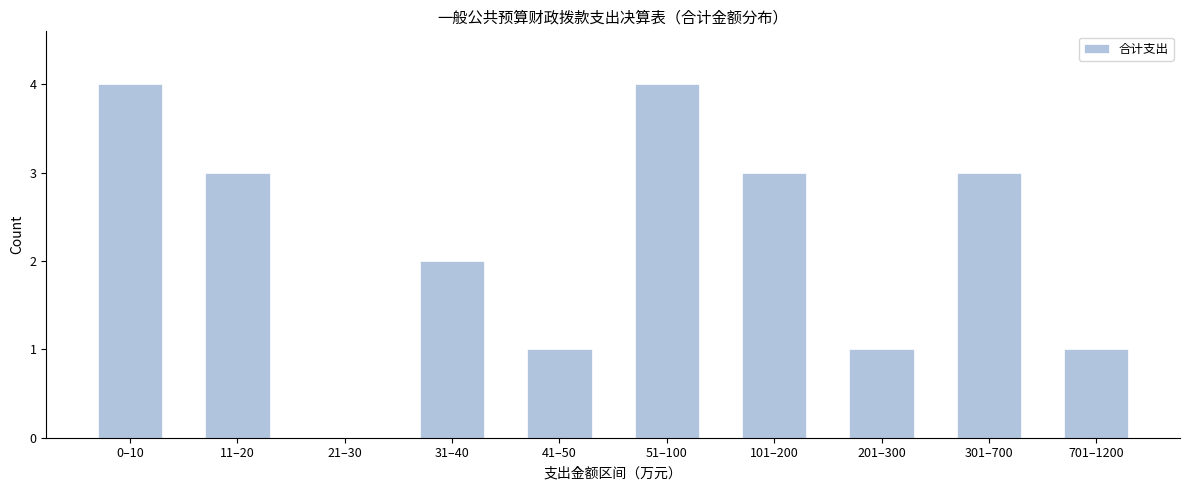

Reading right to left, extract all data points from this chart.

701–1200=1	301–700=3	201–300=1	101–200=3	51–100=4	41–50=1	31–40=2	21–30=0	11–20=3	0–10=4